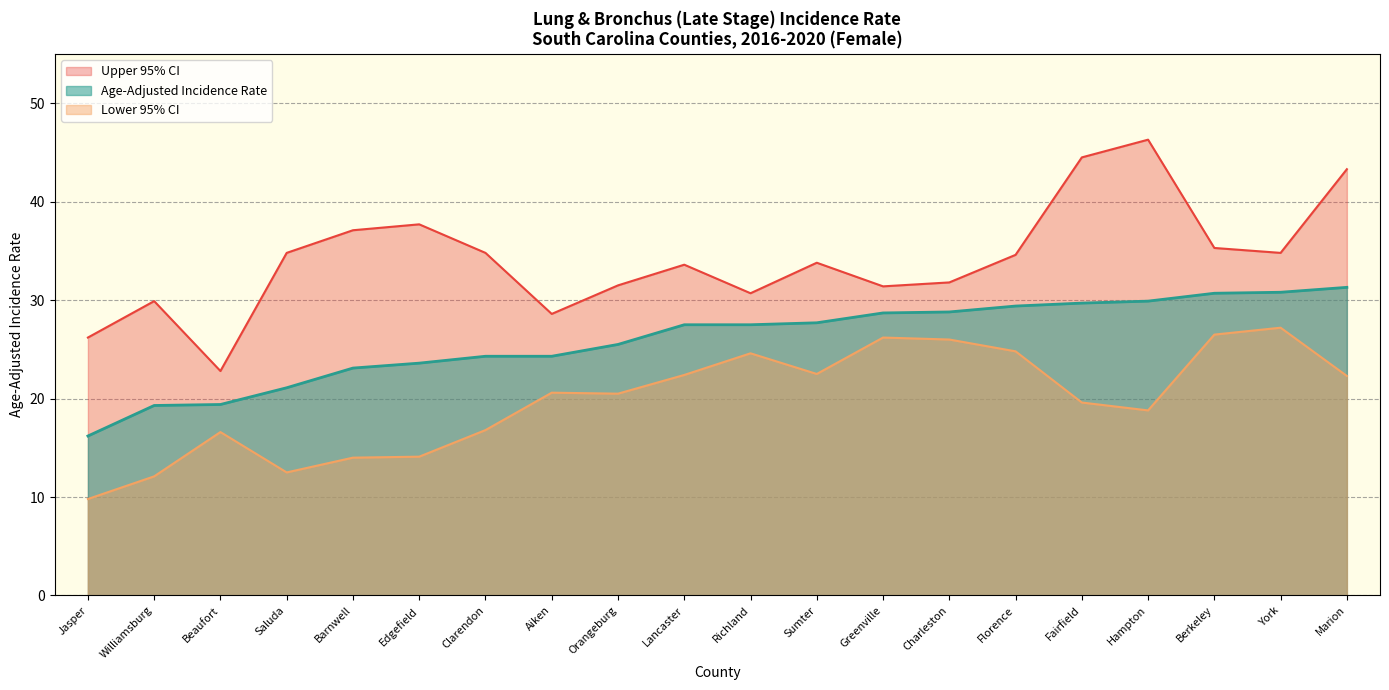

Between Lancaster and Jasper, which is larger?

Lancaster